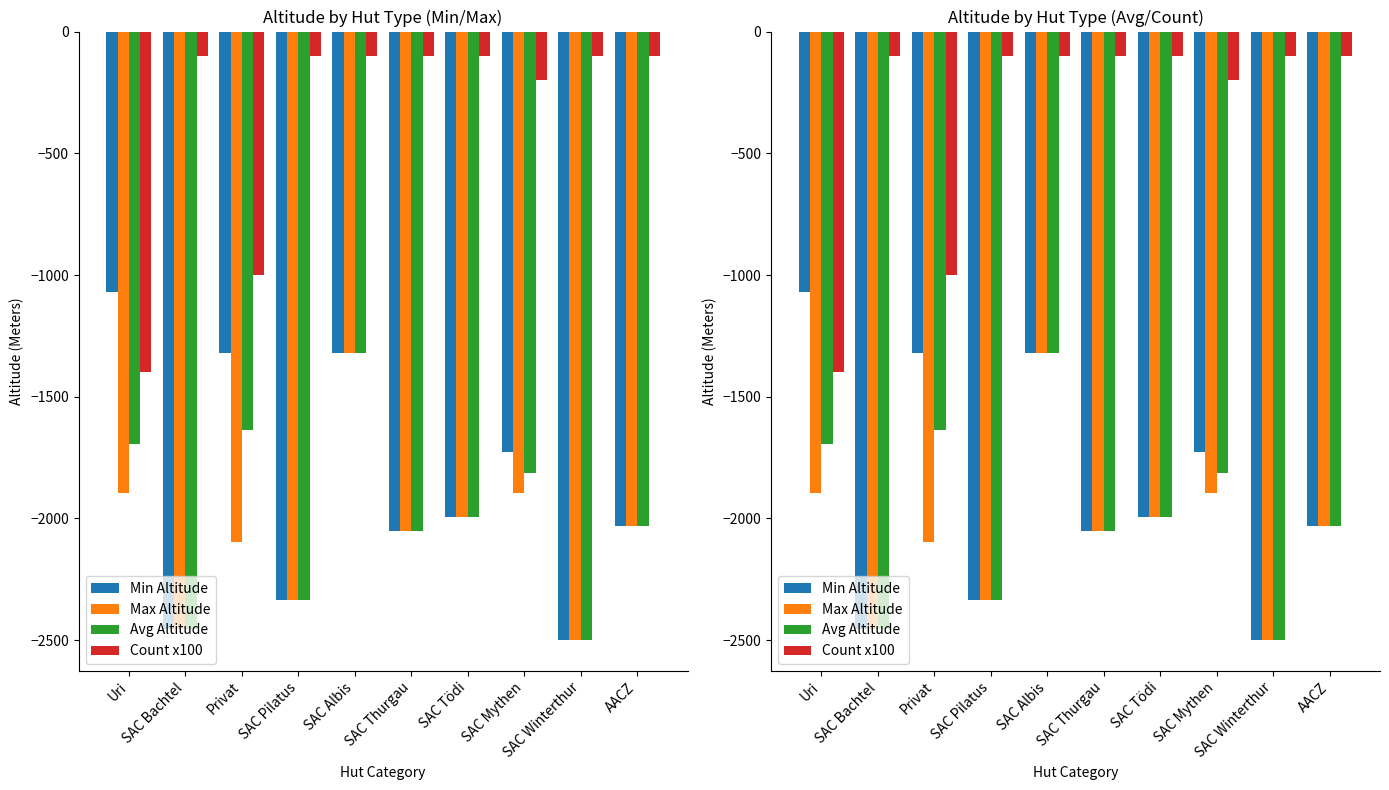

What is the average value of the Min Altitude series?

-1880